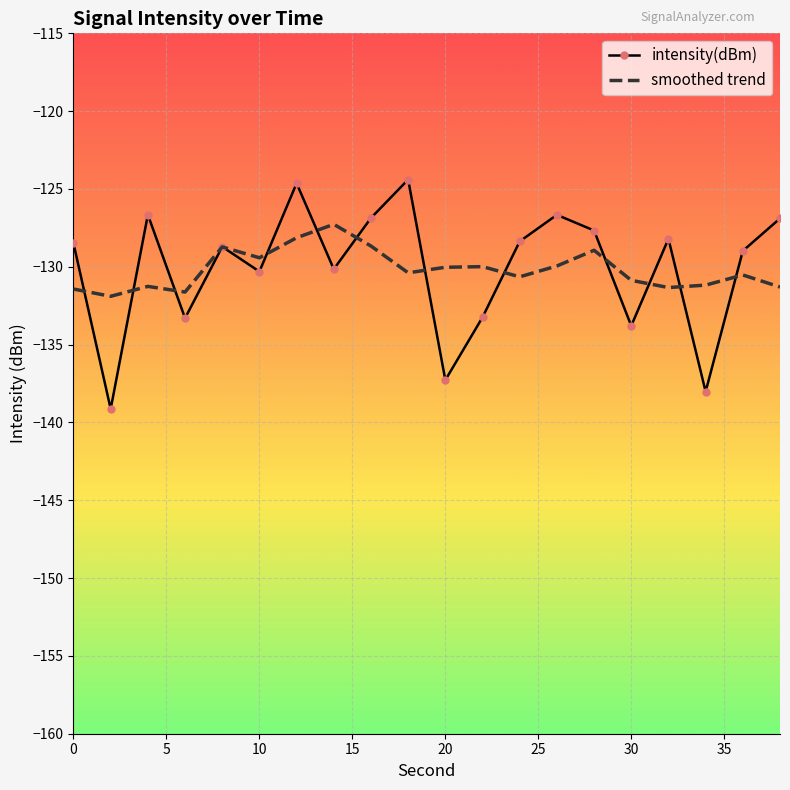

List the series in order of their peak value, lowest first.

smoothed trend, intensity(dBm)